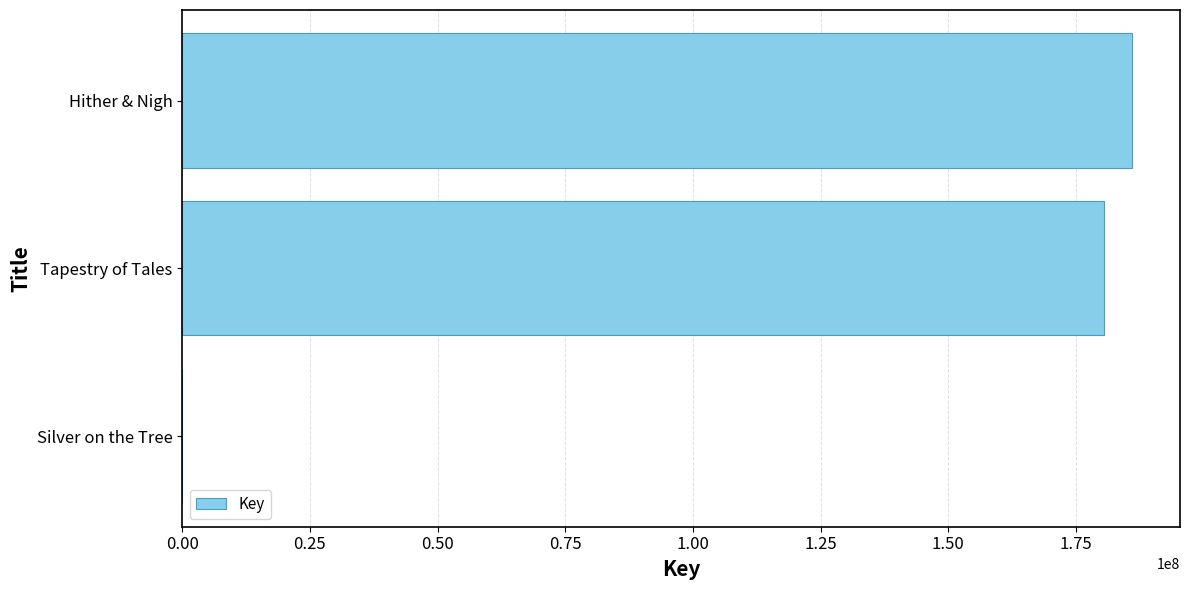

What is the sum of the values at Hither & Nigh and Tapestry of Tales?

366585774